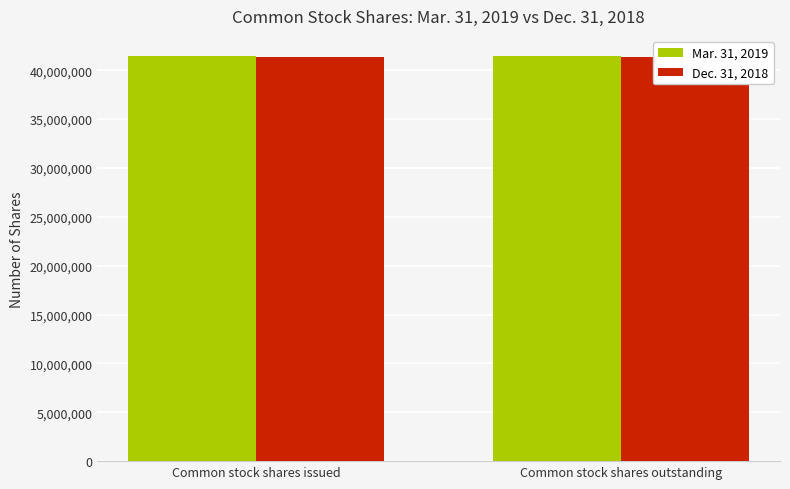

Reading left to right, list all the values displayed in this chart.

Mar. 31, 2019: Common stock shares issued=41438020	Common stock shares outstanding=41438020
Dec. 31, 2018: Common stock shares issued=41389524	Common stock shares outstanding=41389524